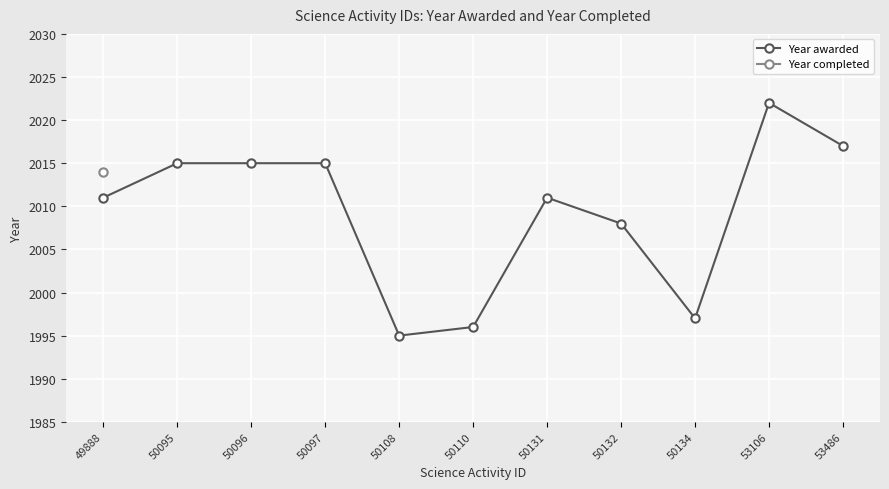

At which label is the value closest to 2008?

50132